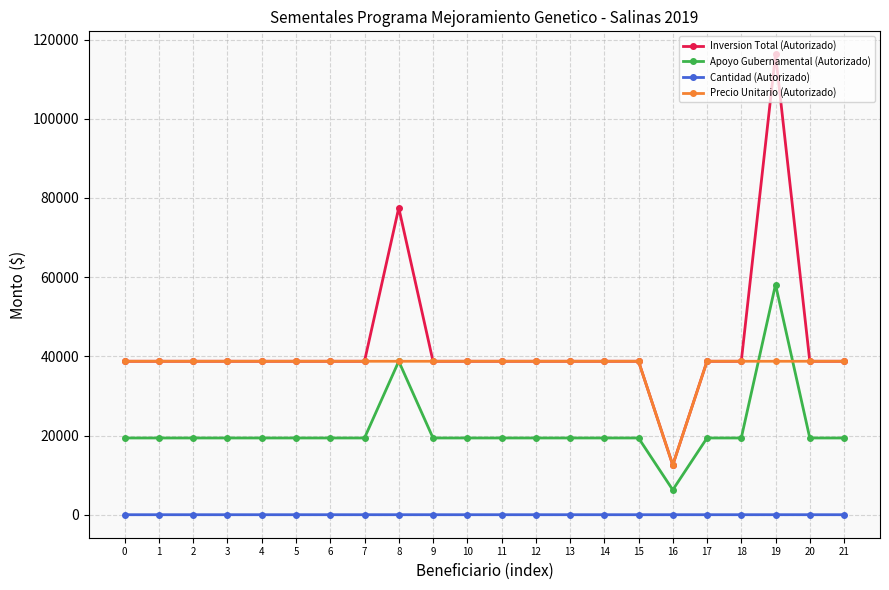

Which series has the largest total across all categories?

Inversion Total (Autorizado)